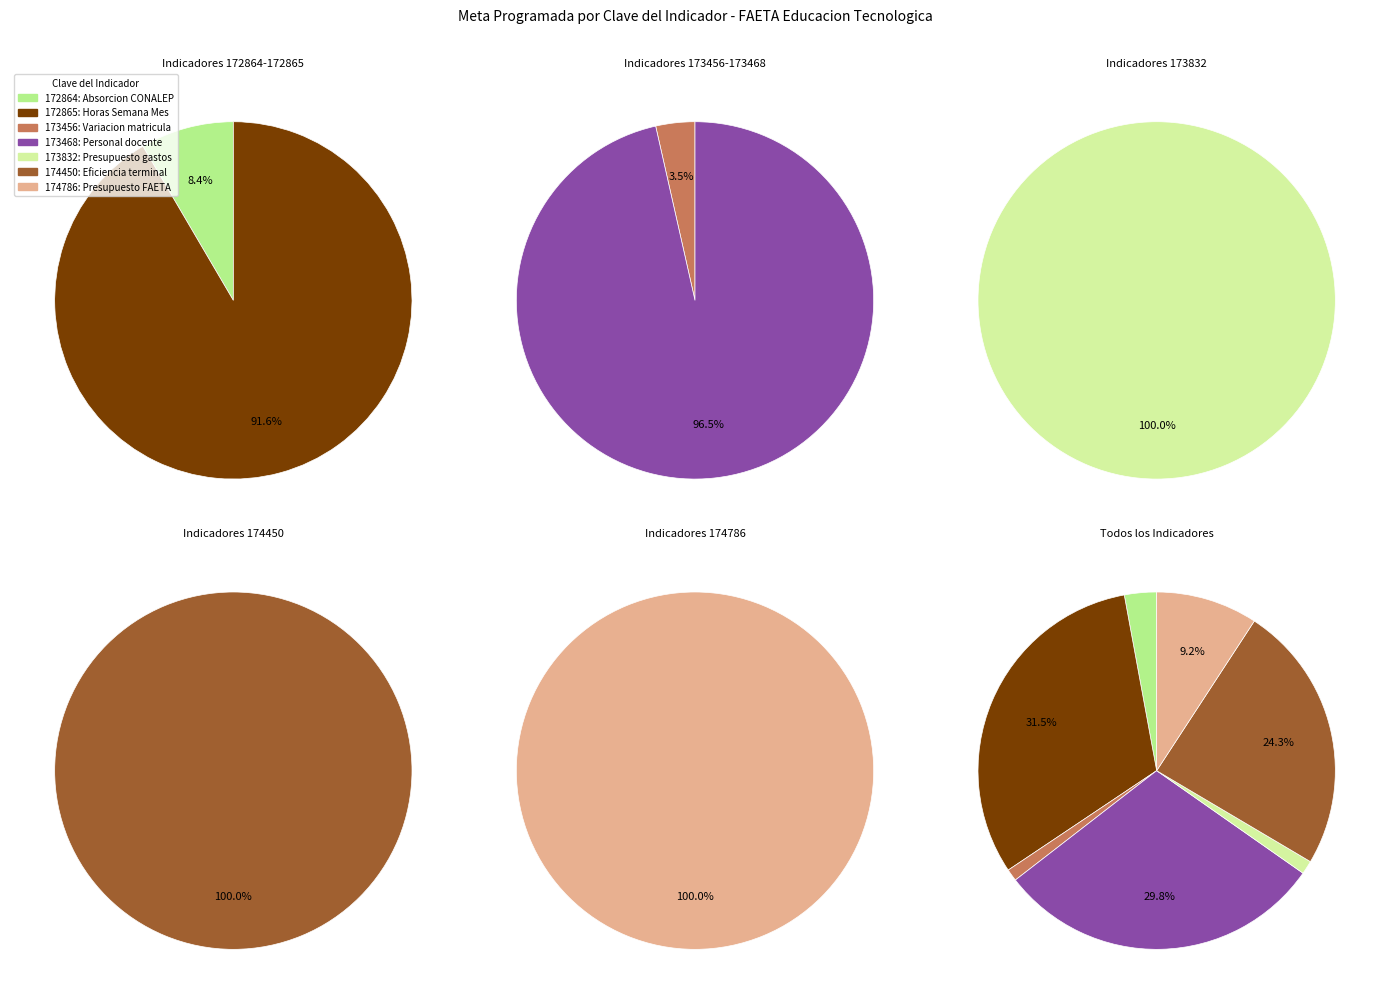

To the nearest percent, what percentage of the pie is 173468?

30%